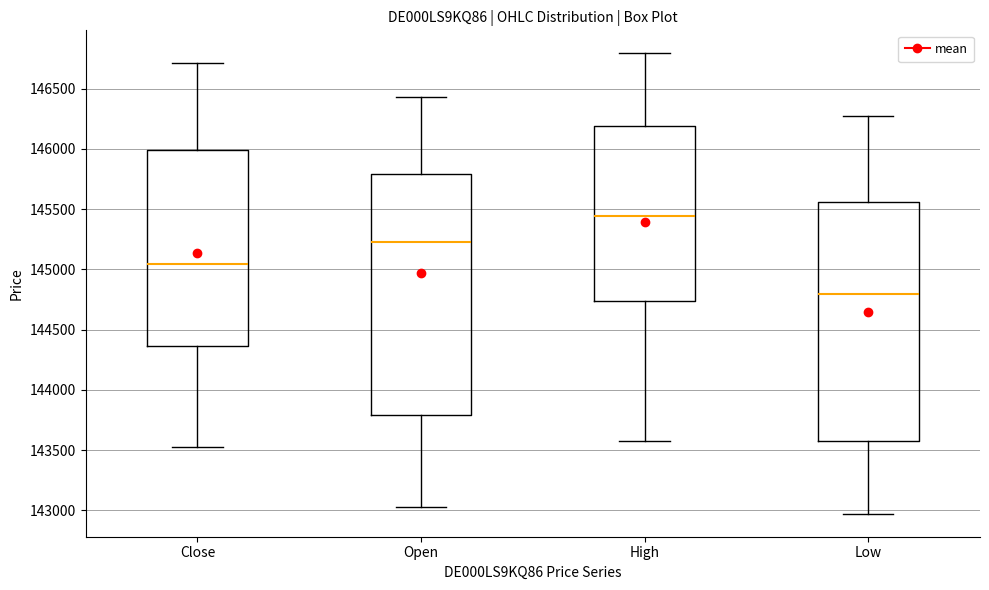

Reading left to right, read every box against the y-axis: the position of its median line, the range the box covers, and the ends of its whiskers. The values are not printed on the chart, so give them approximately, as read against the axis.

Close: median 145050, box 144350 to 146000, whiskers 143550 to 146700
Open: median 145250, box 143800 to 145800, whiskers 143050 to 146450
High: median 145450, box 144750 to 146200, whiskers 143600 to 146800
Low: median 144800, box 143550 to 145550, whiskers 142950 to 146250